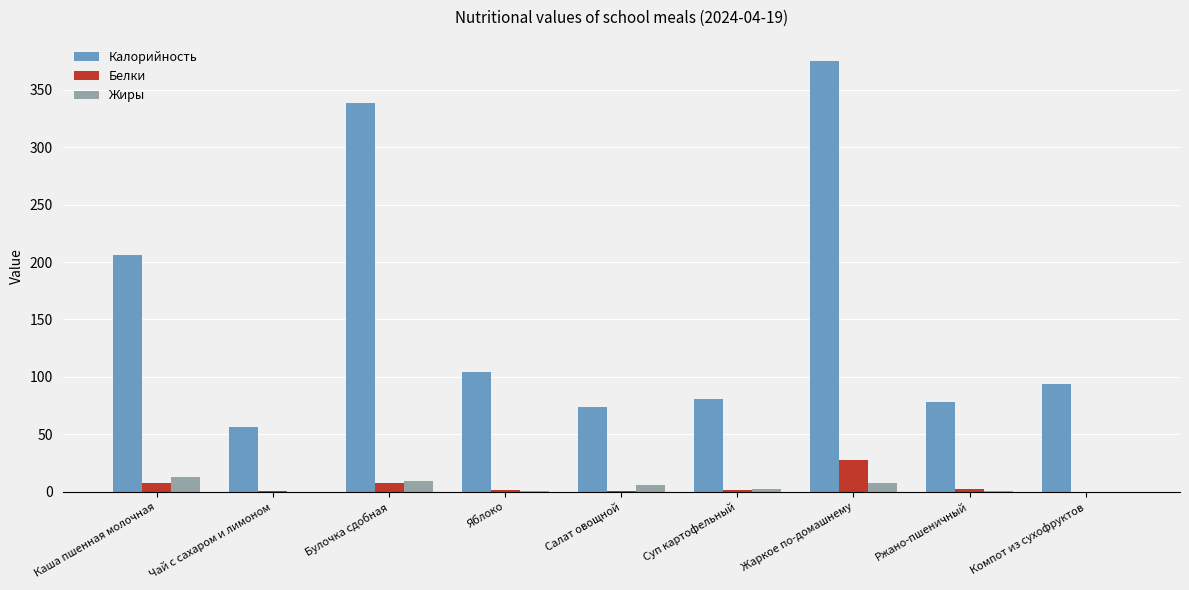

What is the difference between the Калорийность values at Компот из сухофруктов and Яблоко?

9.8